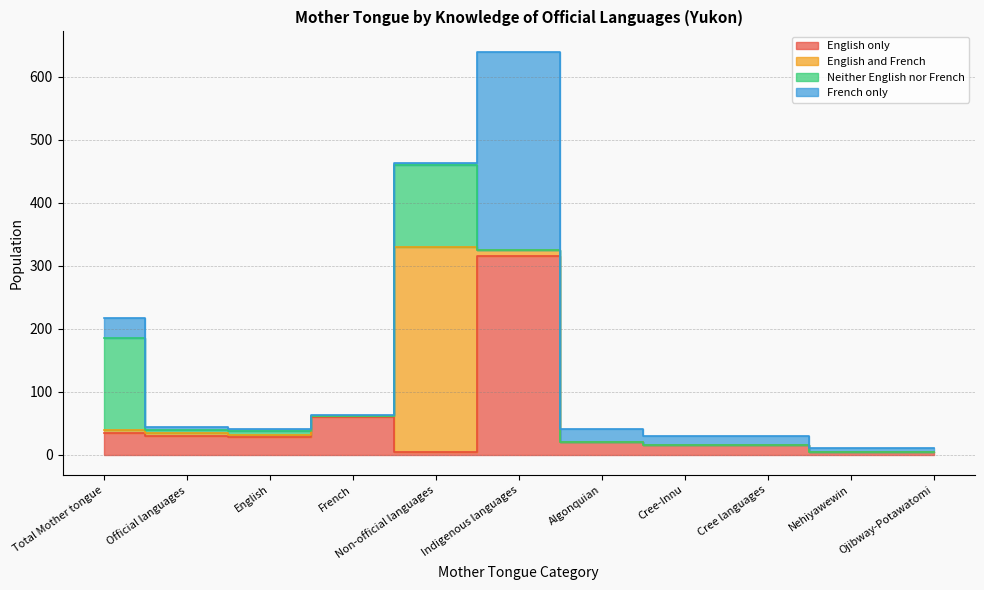

In Neither English nor French, how many points are lower than both neighbors (excluding endpoints)?

1